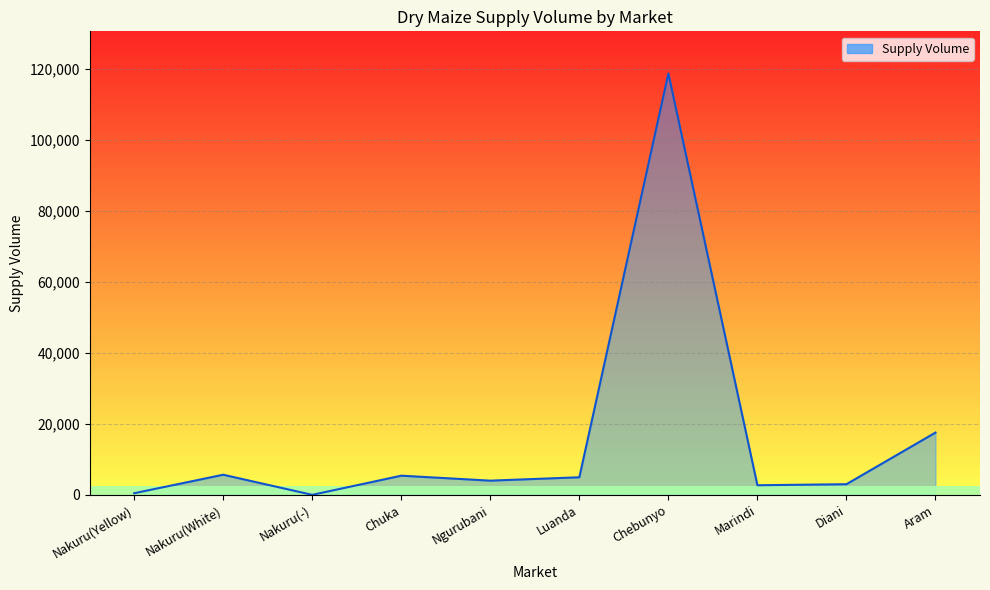

Where is the first local minimum?

Nakuru(-)